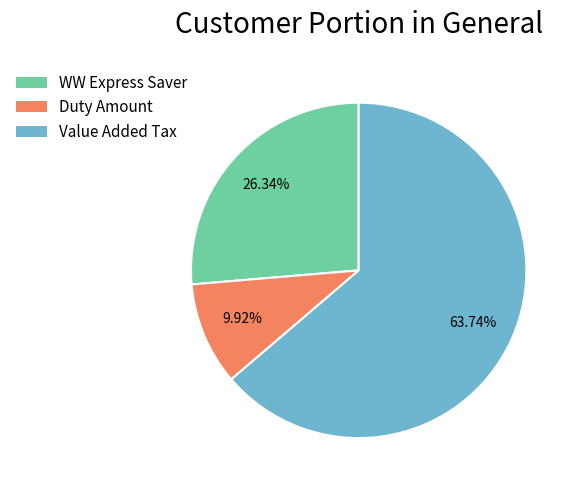

What is the ratio of the value at WW Express Saver to the value at Duty Amount?

2.7